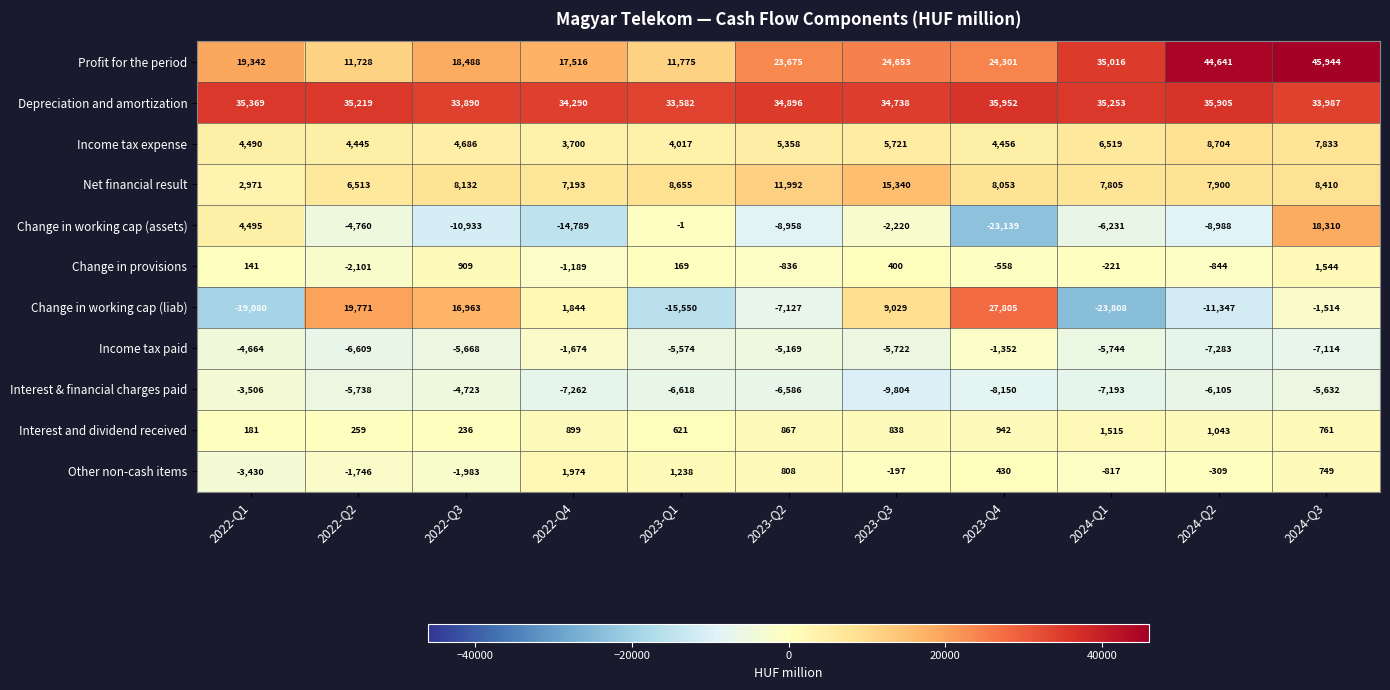

At 2022-Q1, list the series in order from largest to smallest.

Depreciation and amortization, Profit for the period, Change in working cap (assets), Income tax expense, Net financial result, Interest and dividend received, Change in provisions, Other non-cash items, Interest & financial charges paid, Income tax paid, Change in working cap (liab)